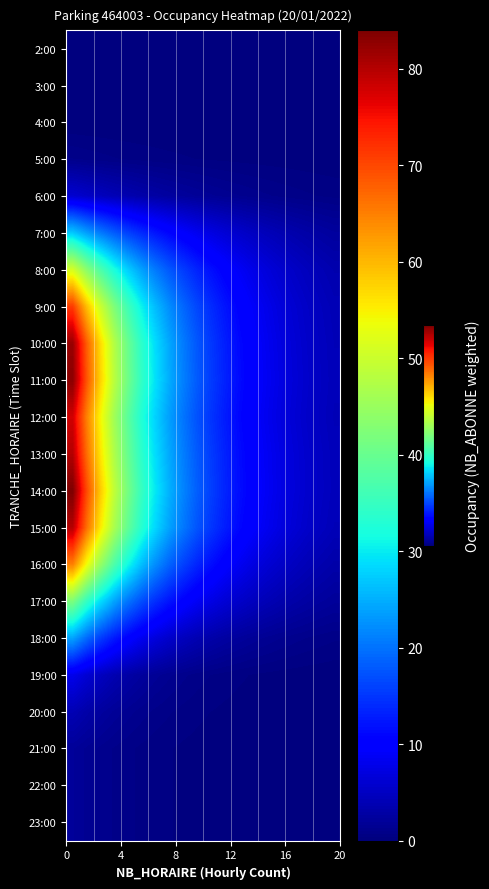

At how many categories does at least one series exceed 7?

16